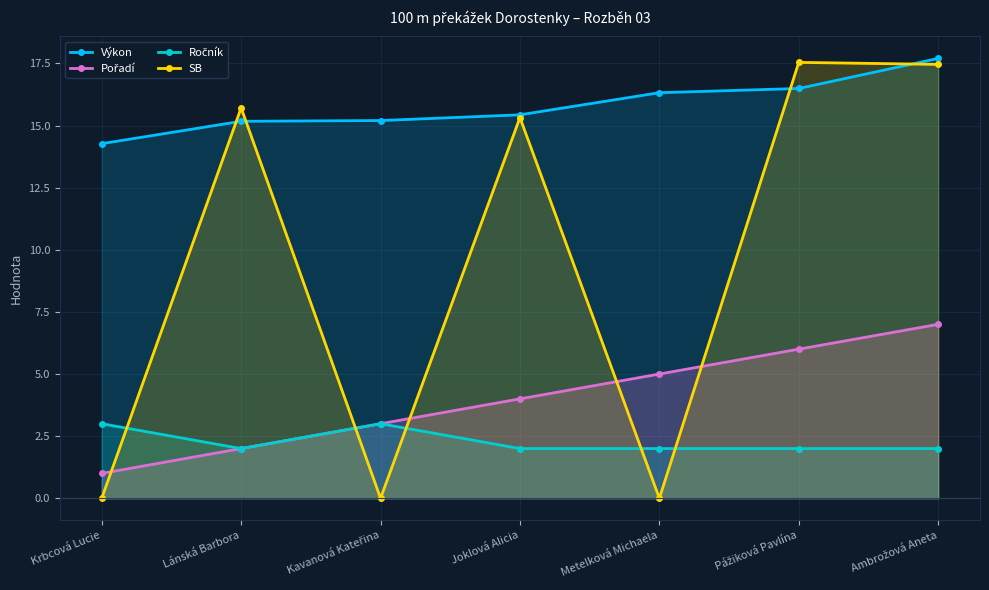

At which category is the sum across all series the highest?

Ambrožová Aneta